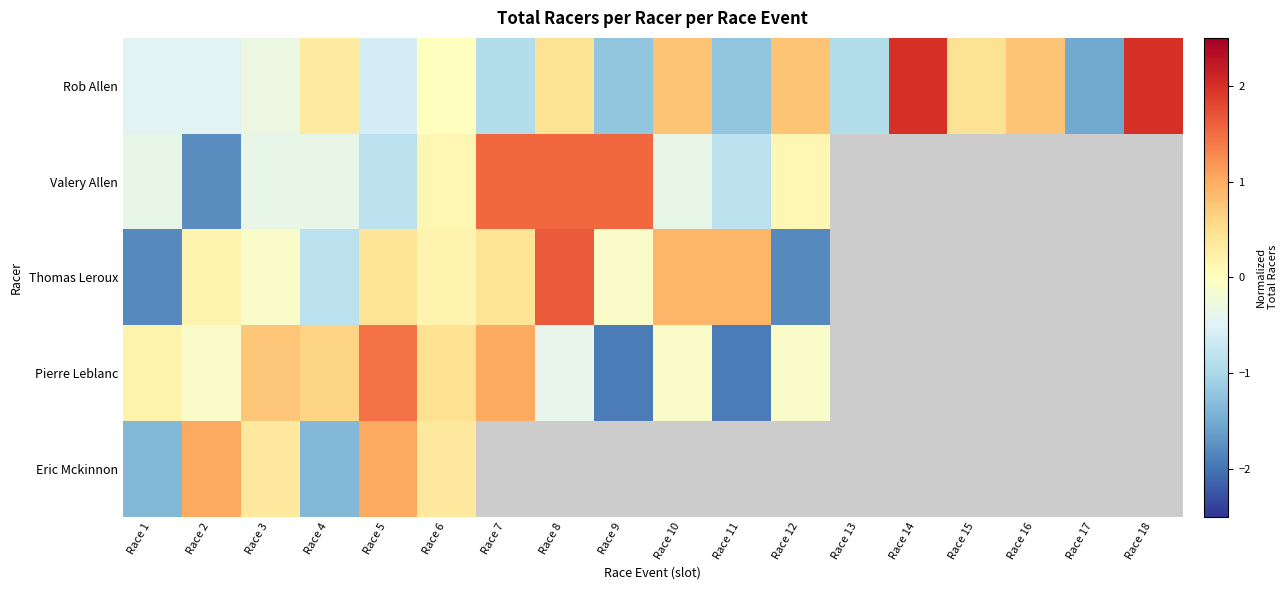

What is the difference between the maximum and minimum values in the Rob Allen series?

3.5